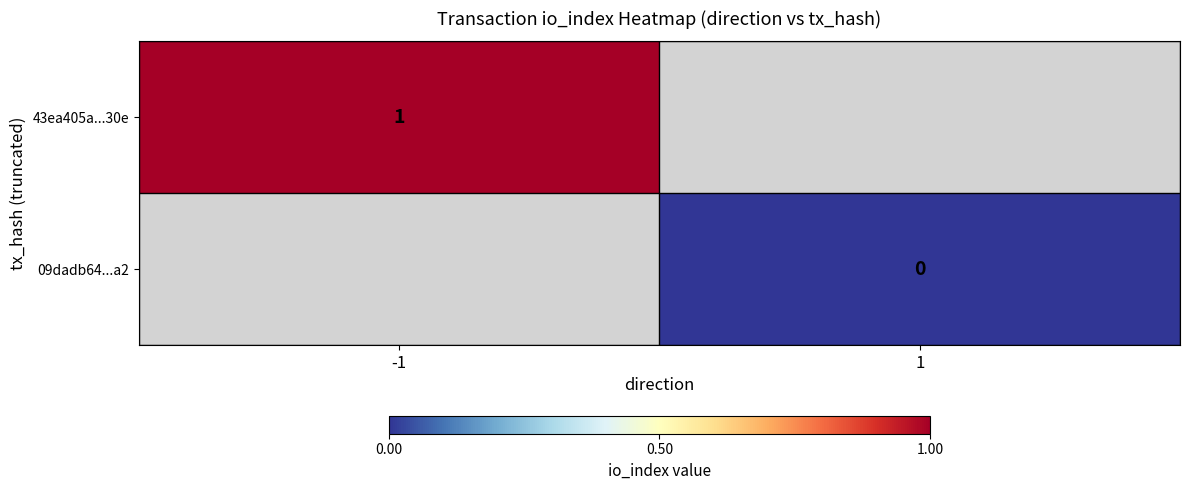

True or false: 43ea405a...30e has a value of 1 at -1.

True